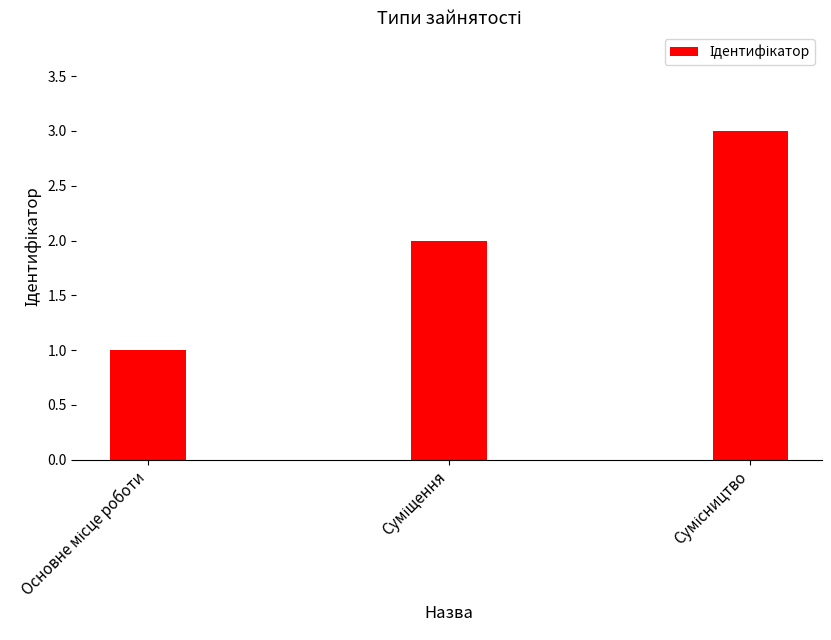

What is the sum of all values?

6